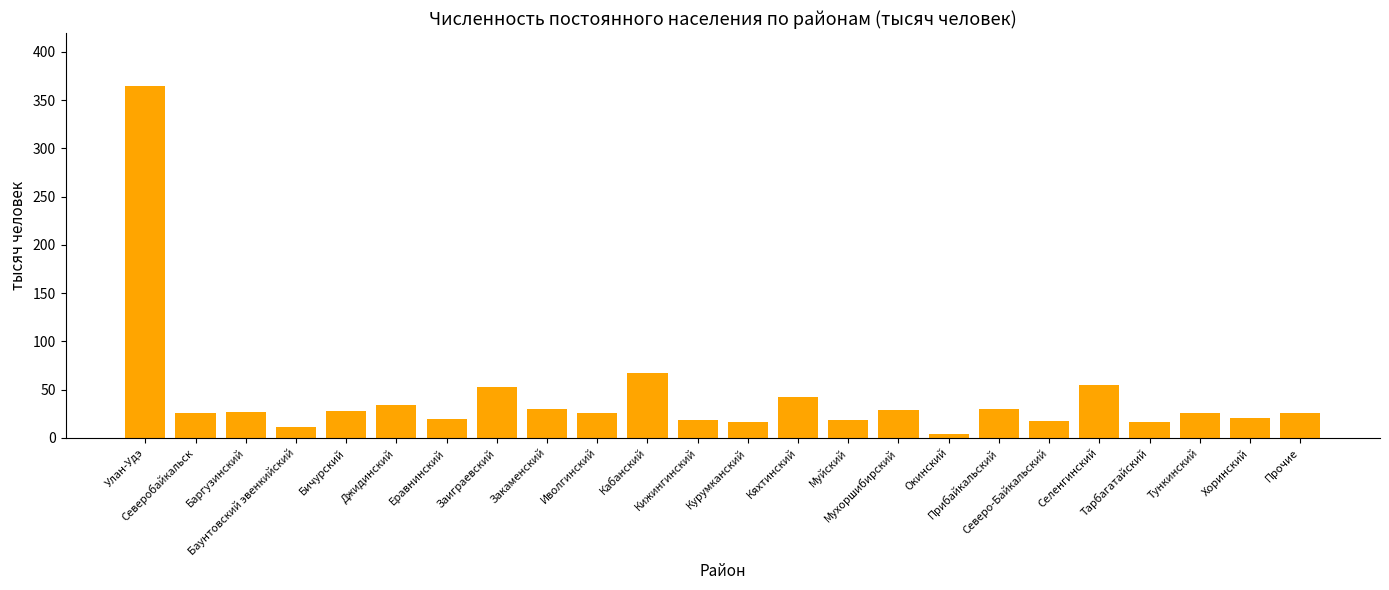

What is the minimum value shown in the chart?

4.4